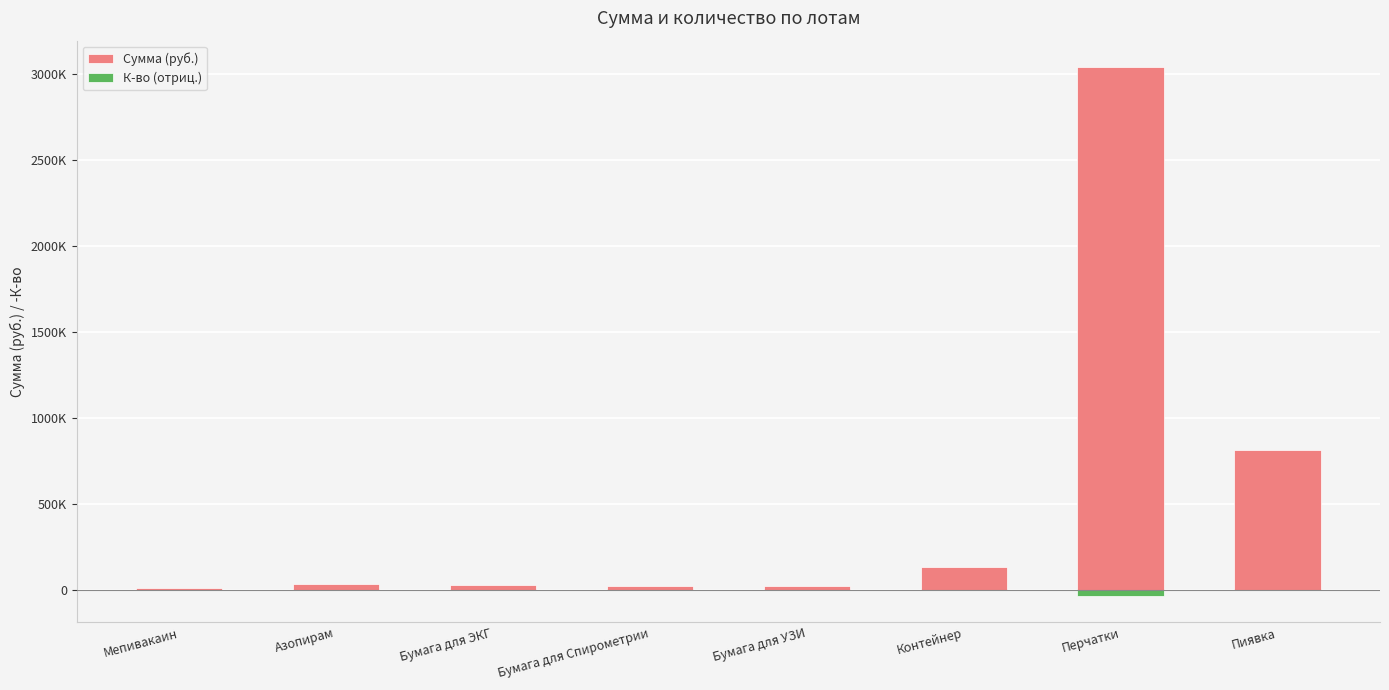

Rank the series by their average value, from lowest to highest.

К-во (отриц.), Сумма (руб.)